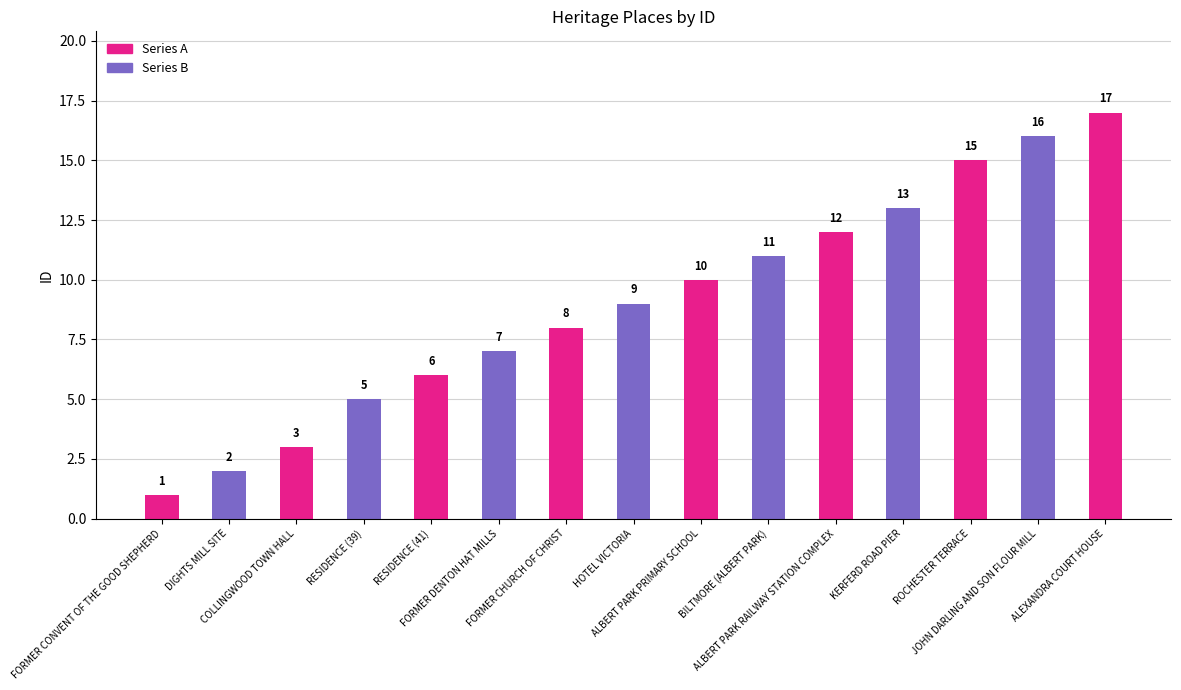

The value at FORMER CHURCH OF CHRIST is 5. True or false?

False